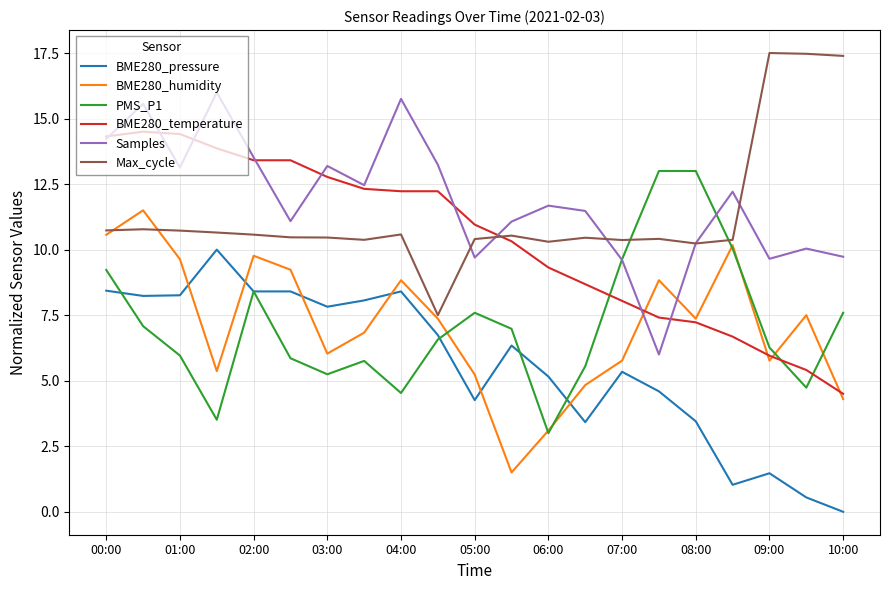

How many lines are shown in the chart?

6